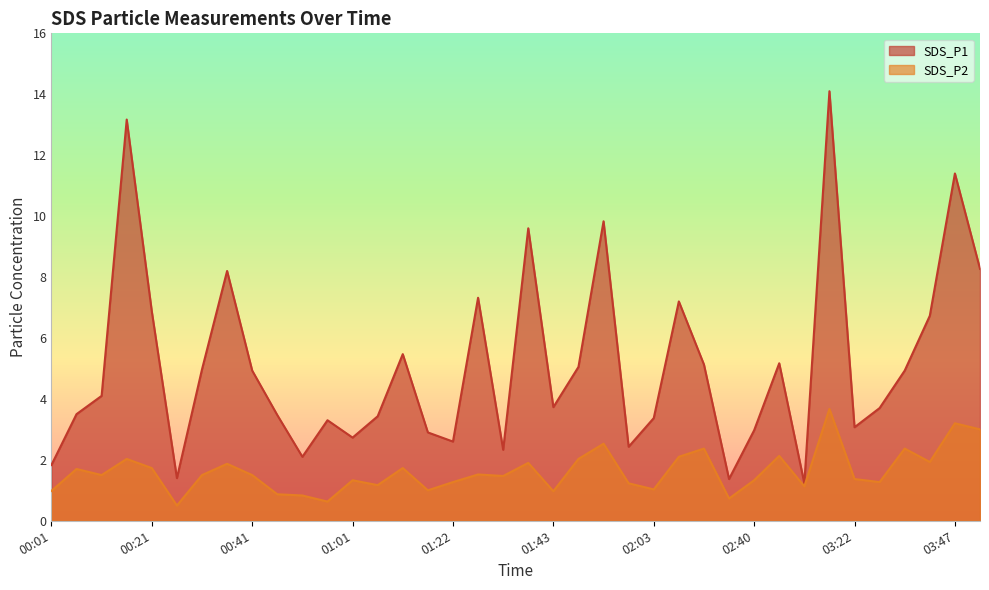

What is the maximum value for SDS_P2?

3.7